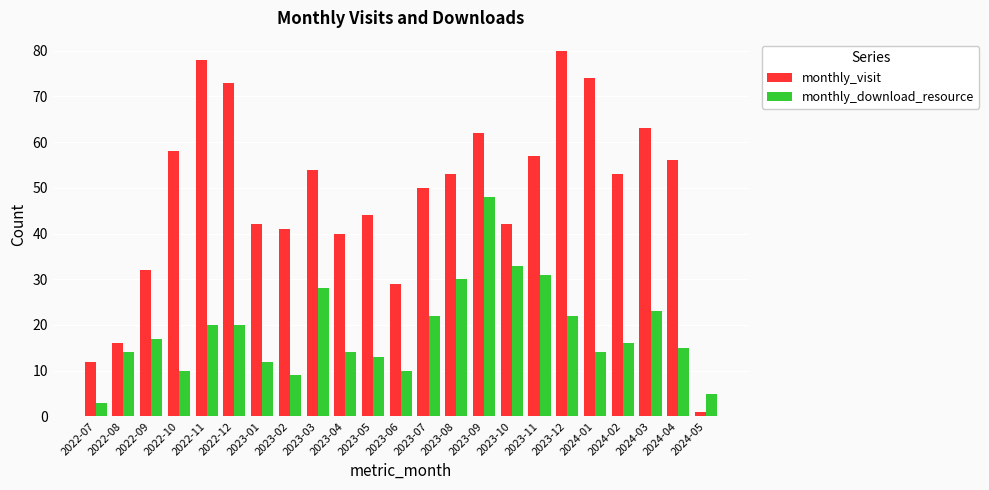

What is the maximum value shown in the chart?

80